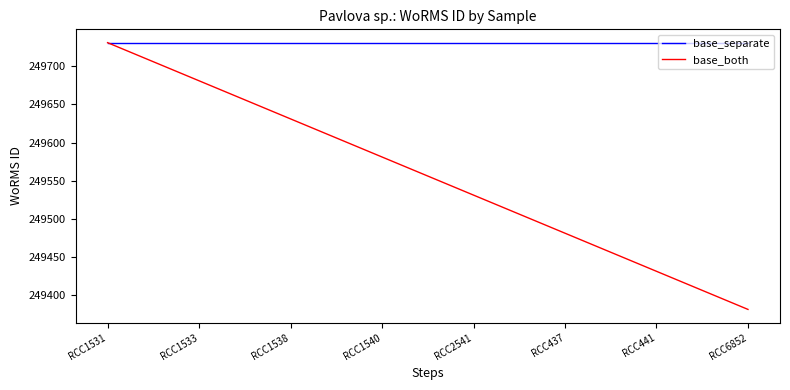

Is the value of base_both at RCC437 greater than the value of base_separate at RCC441?

No